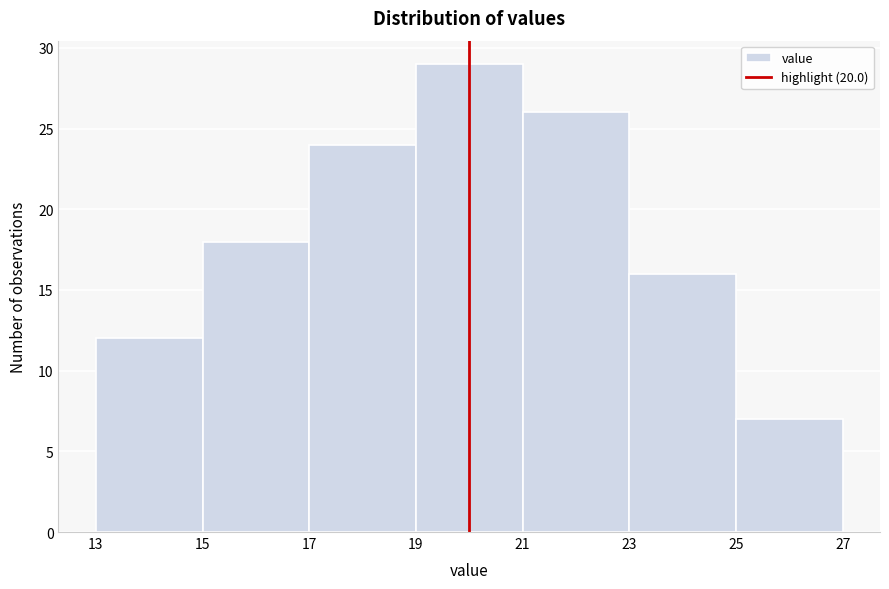

Which range on the x-axis has the tallest bar?

19 to 21